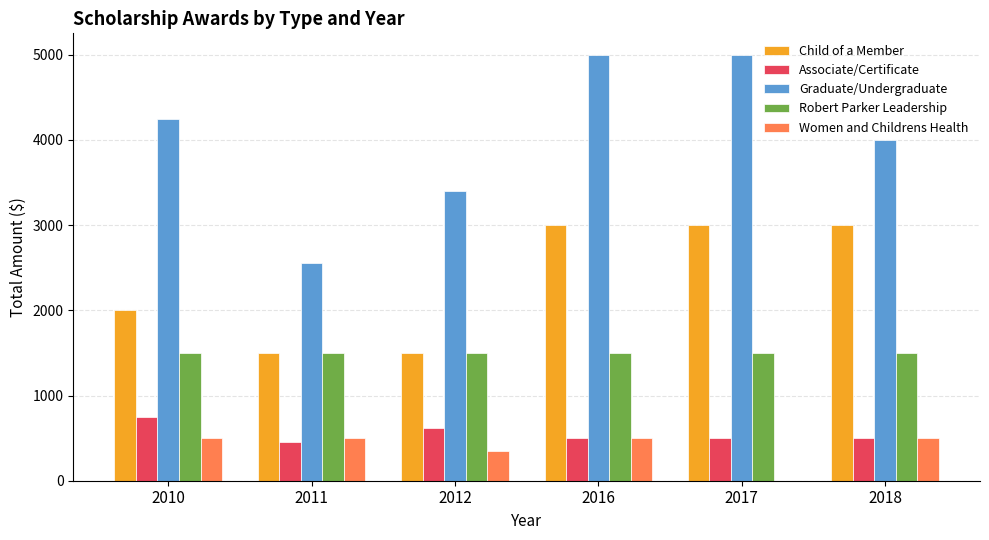

How many groups of bars are there?

6